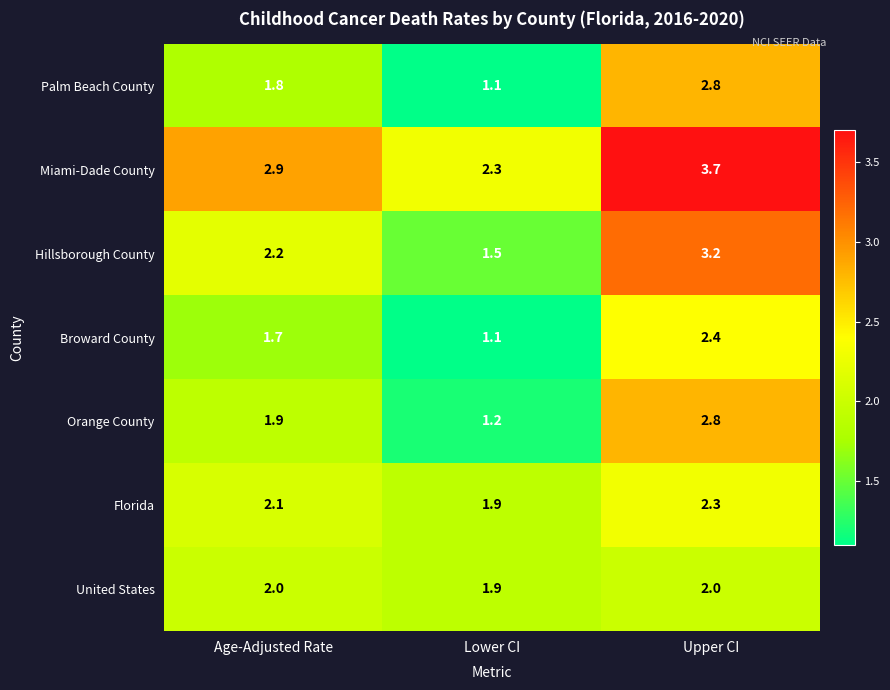

Which label corresponds to the largest value in the chart?

Upper CI